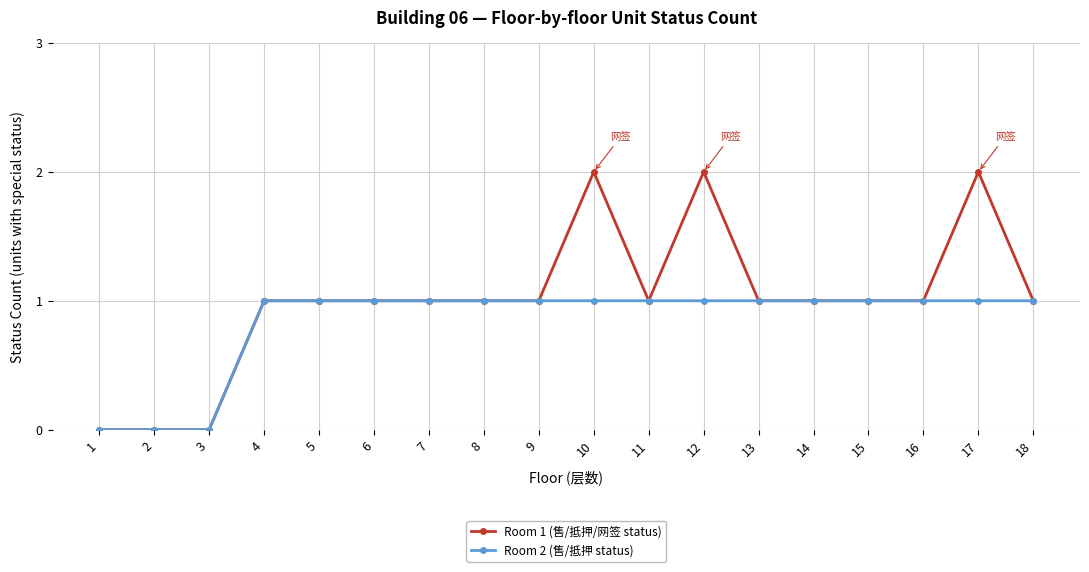

True or false: Room 2 (售/抵押 status) has a value of 0 at 1.

True